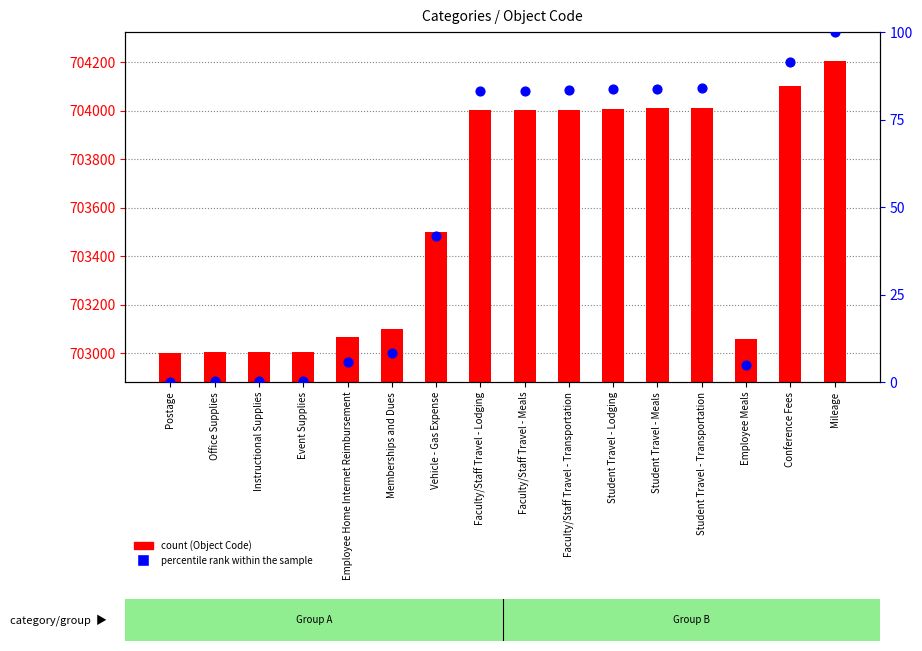

Which series contains the lowest Y value?

percentile rank within the sample